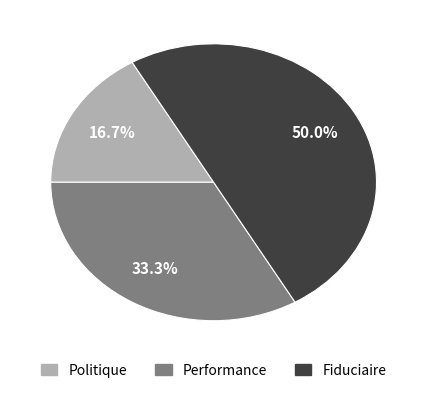

Combined, do Fiduciaire and Performance account for over 50%?

Yes